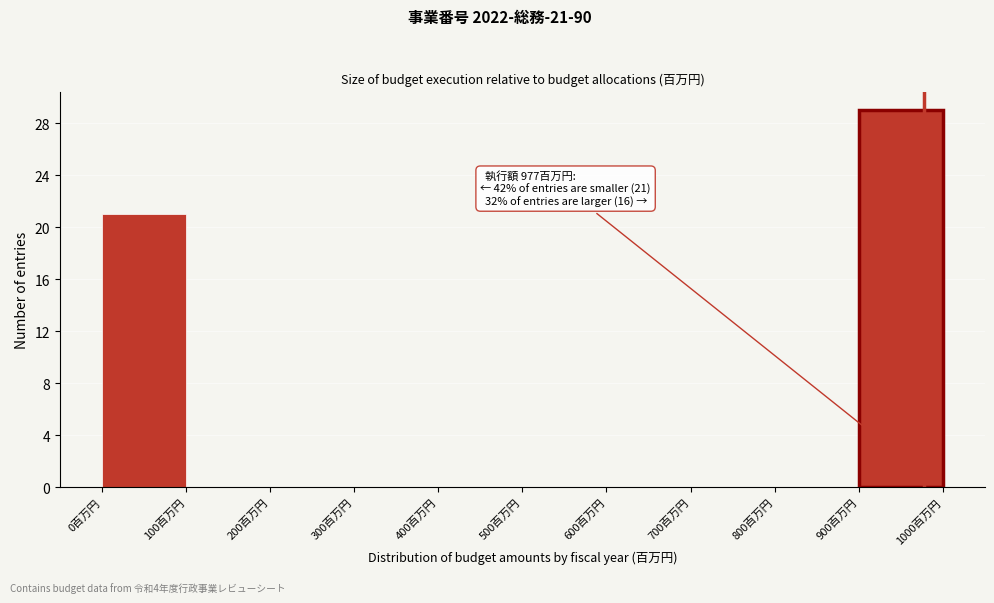

Which range on the x-axis has the tallest bar?

900 to 1000